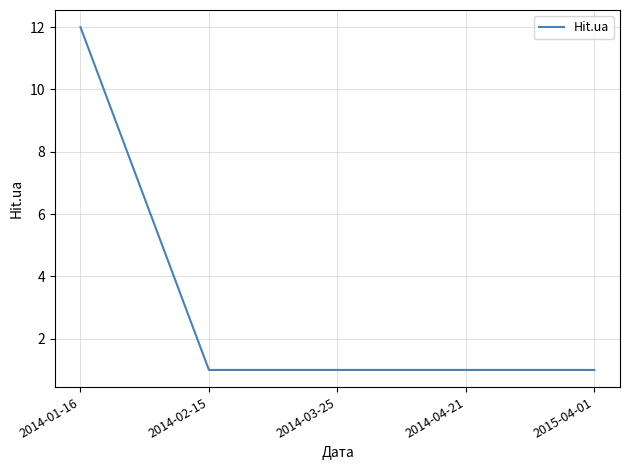

What is the change in value from 2014-01-16 to 2014-04-21?

-11